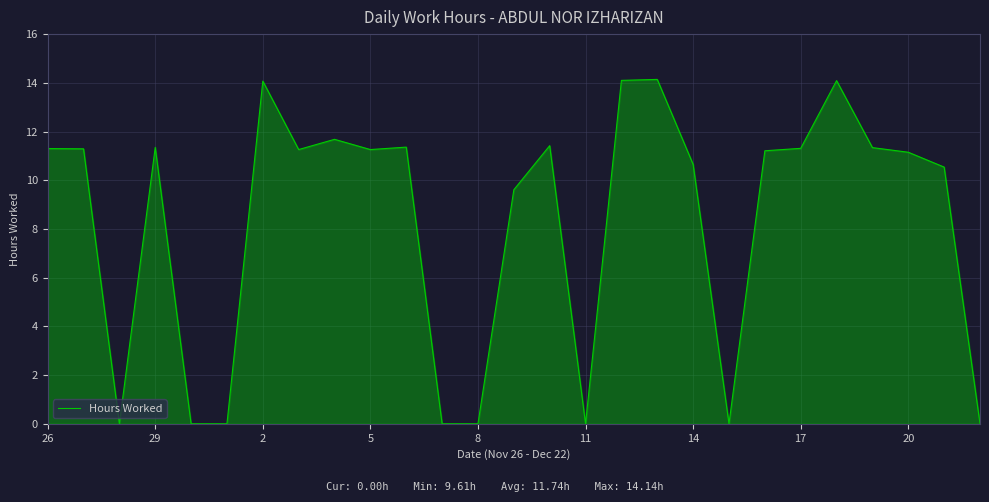

How many lines are shown in the chart?

1